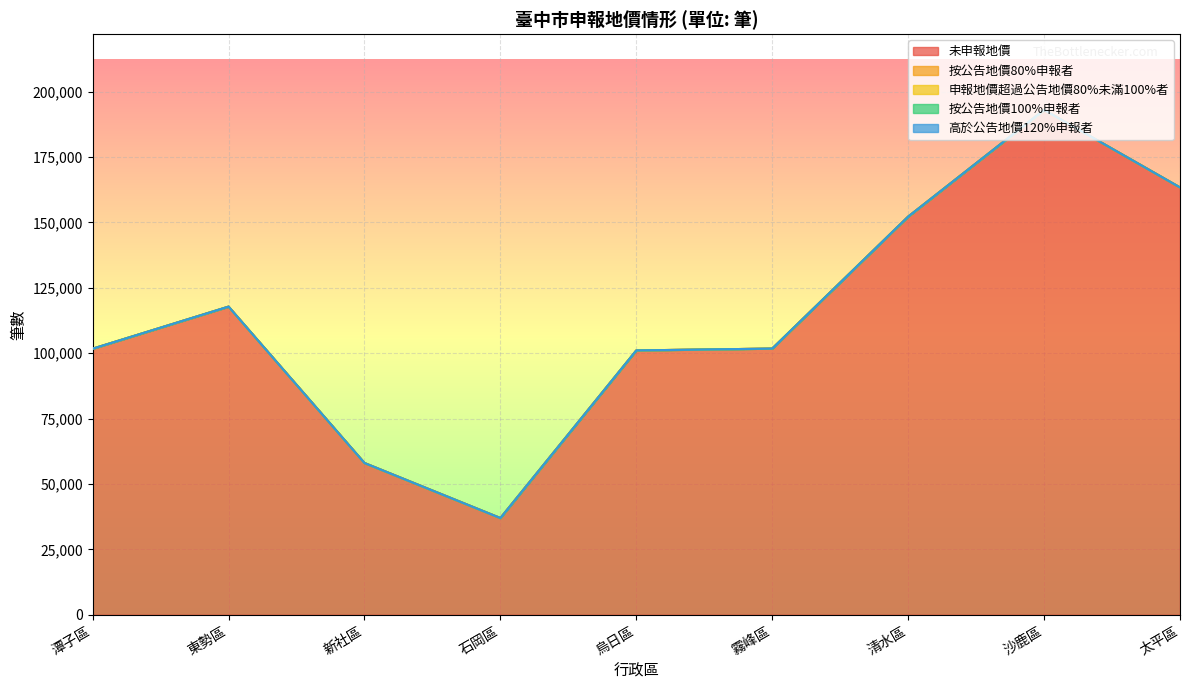

Rank the categories by 高於公告地價120%申報者 value from highest to lowest.

烏日區, 潭子區, 東勢區, 新社區, 石岡區, 霧峰區, 清水區, 沙鹿區, 太平區